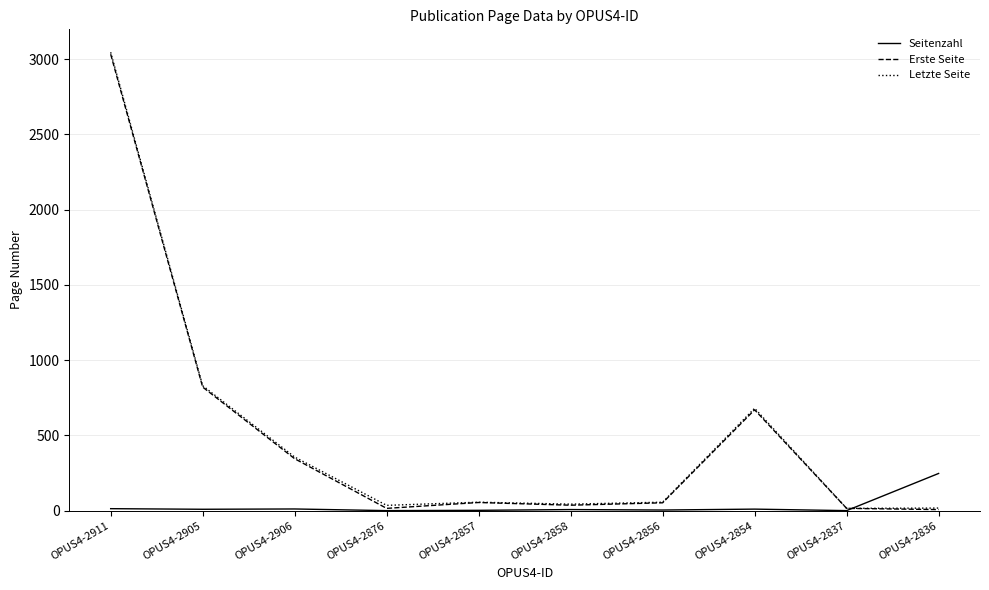

The Erste Seite series shows 1257 at OPUS4-2911. True or false?

False